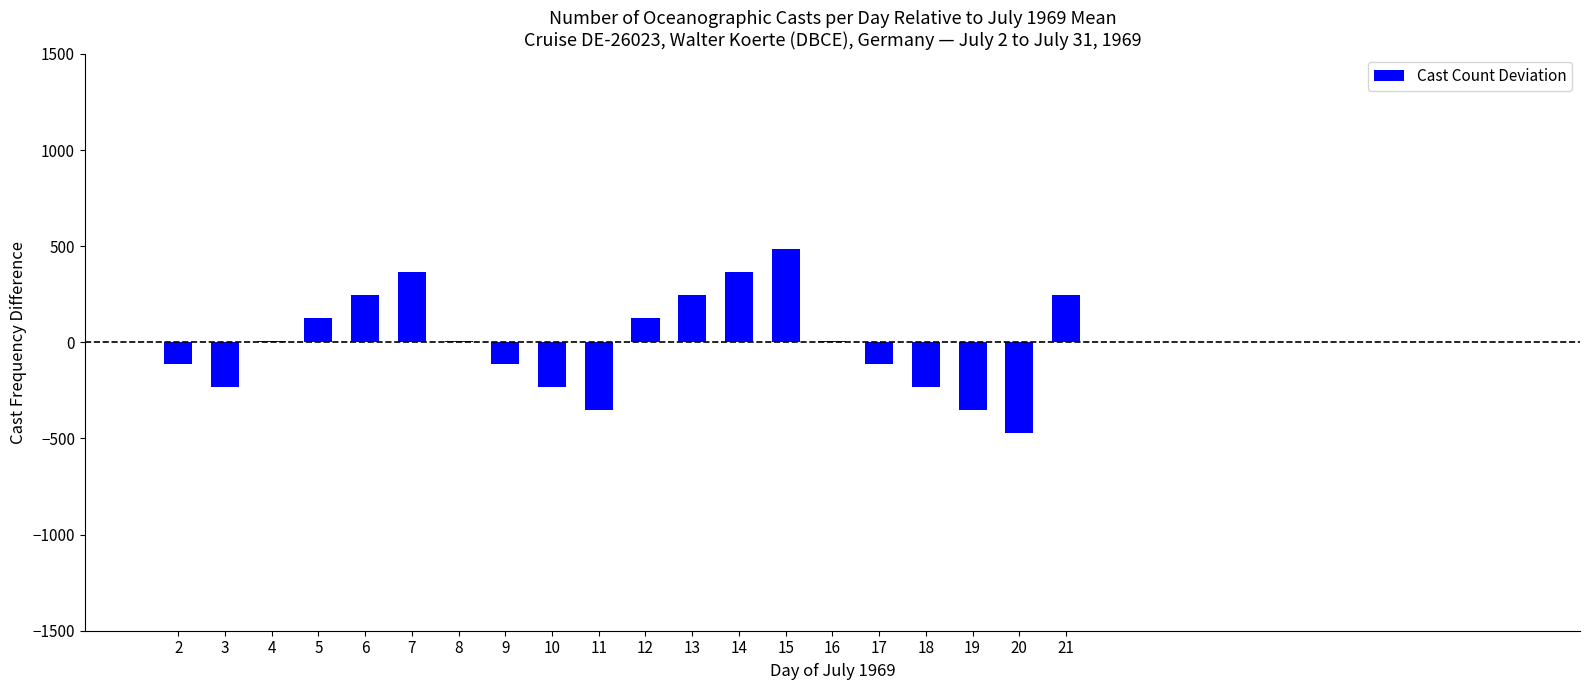

What is the ratio of the value at 7 to the value at 15?

0.8